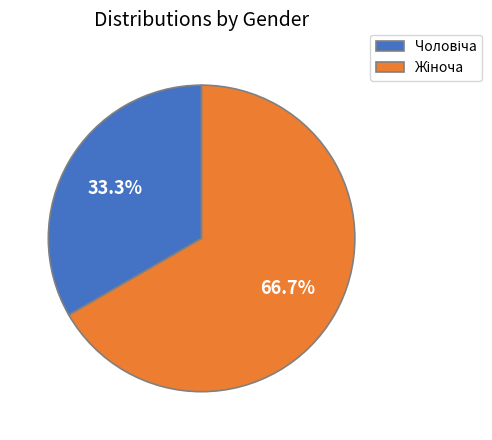

Does any single category account for the majority?

Yes